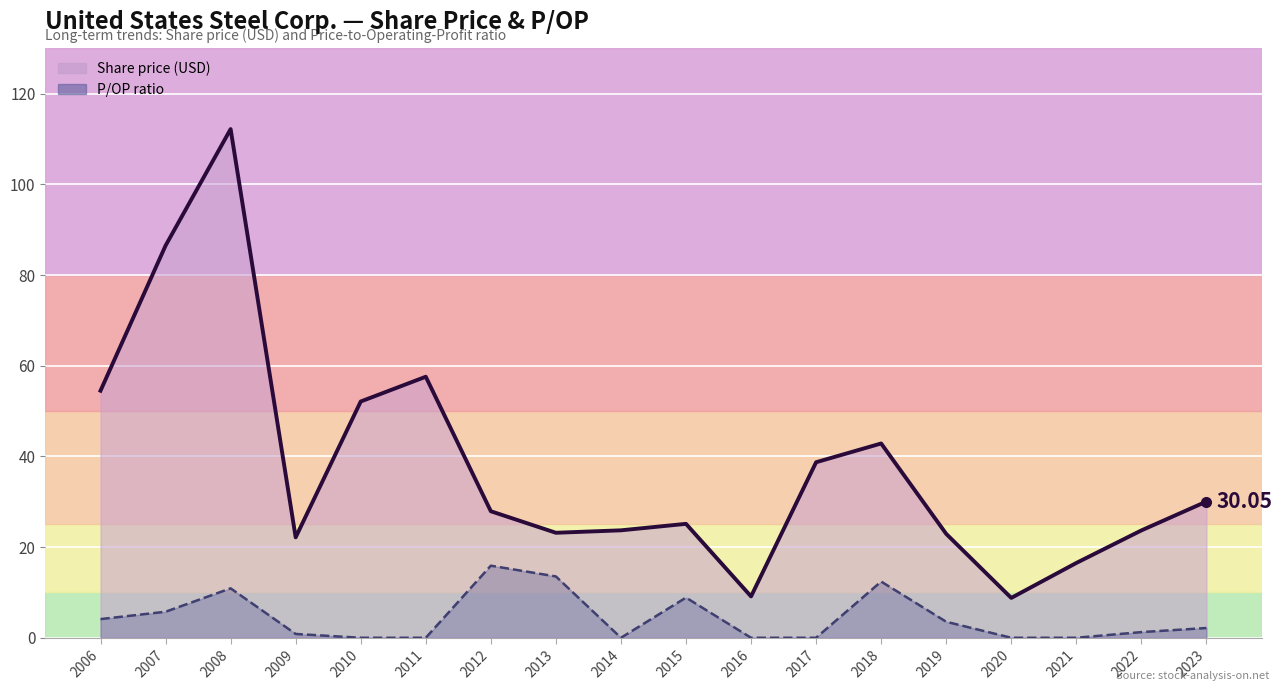

In P/OP, how many points are higher than both neighbors (excluding endpoints)?

4